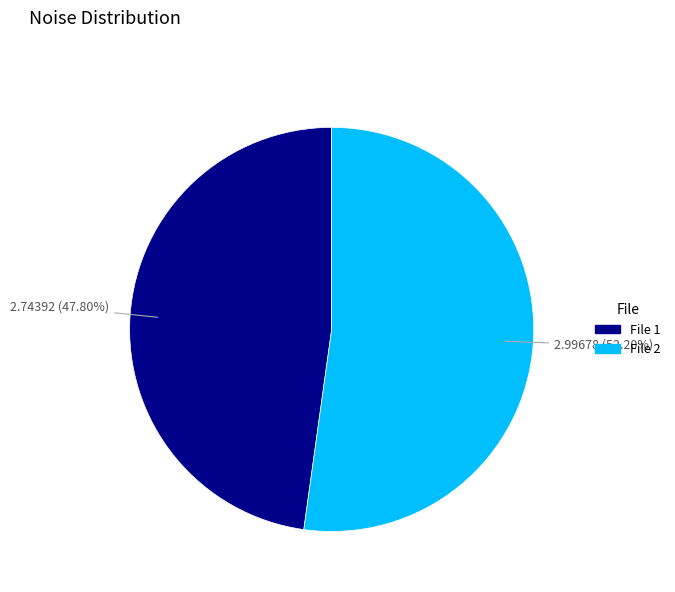

How many segments does this pie chart have?

2